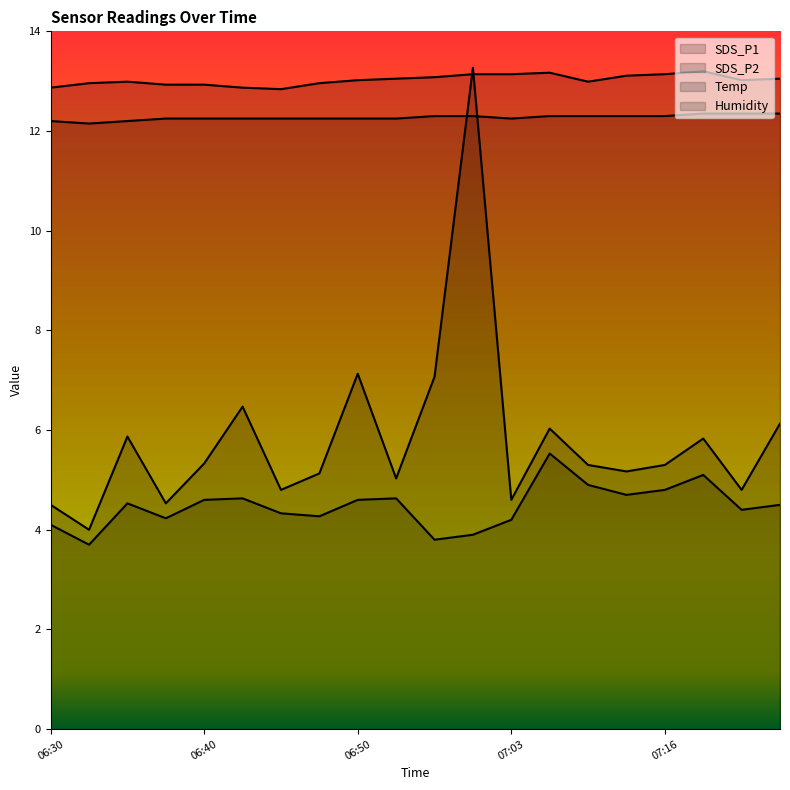

What is the greatest value displayed?

13.3